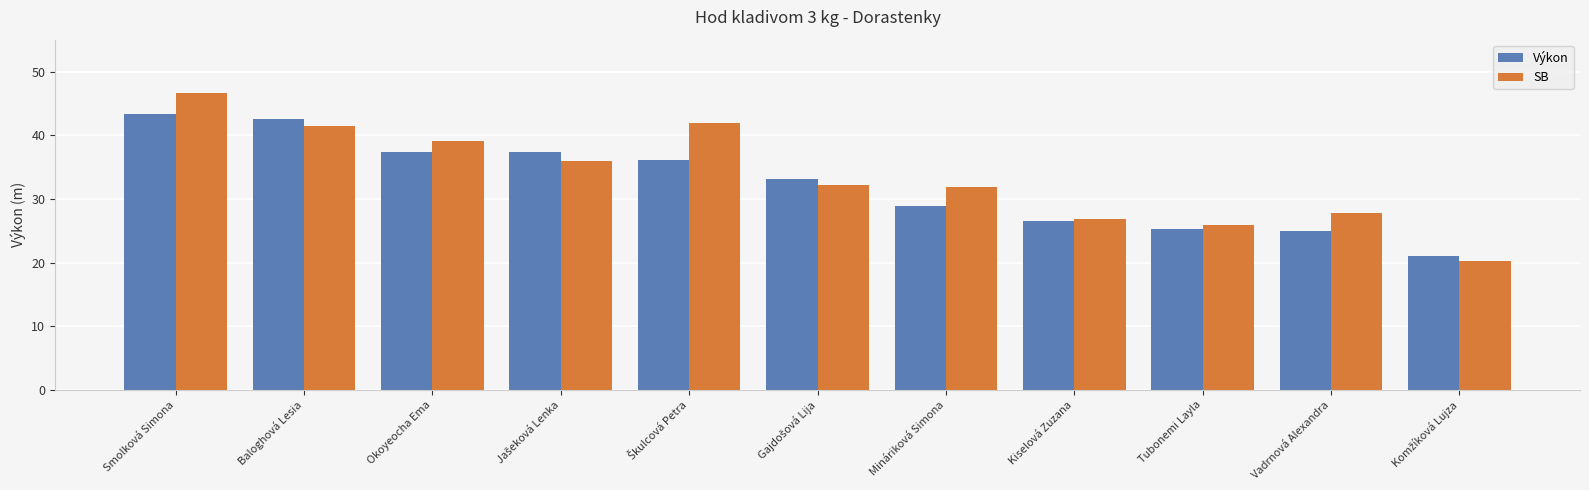

At how many categories does at least one series exceed 34?

5